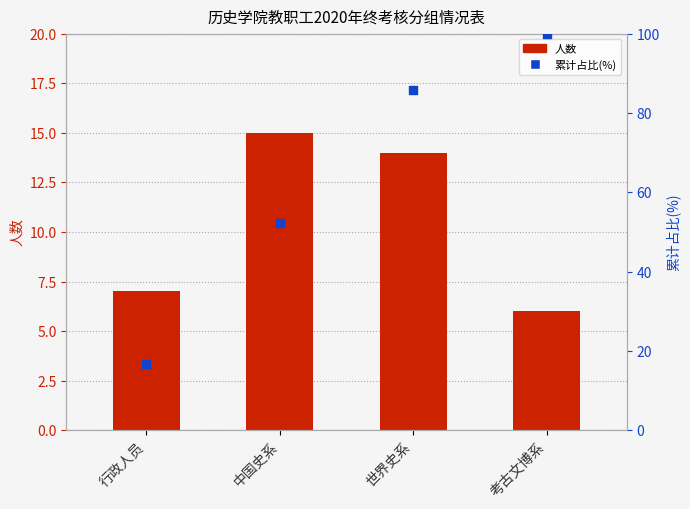

Which series has the widest spread of Y values?

累计占比(%)